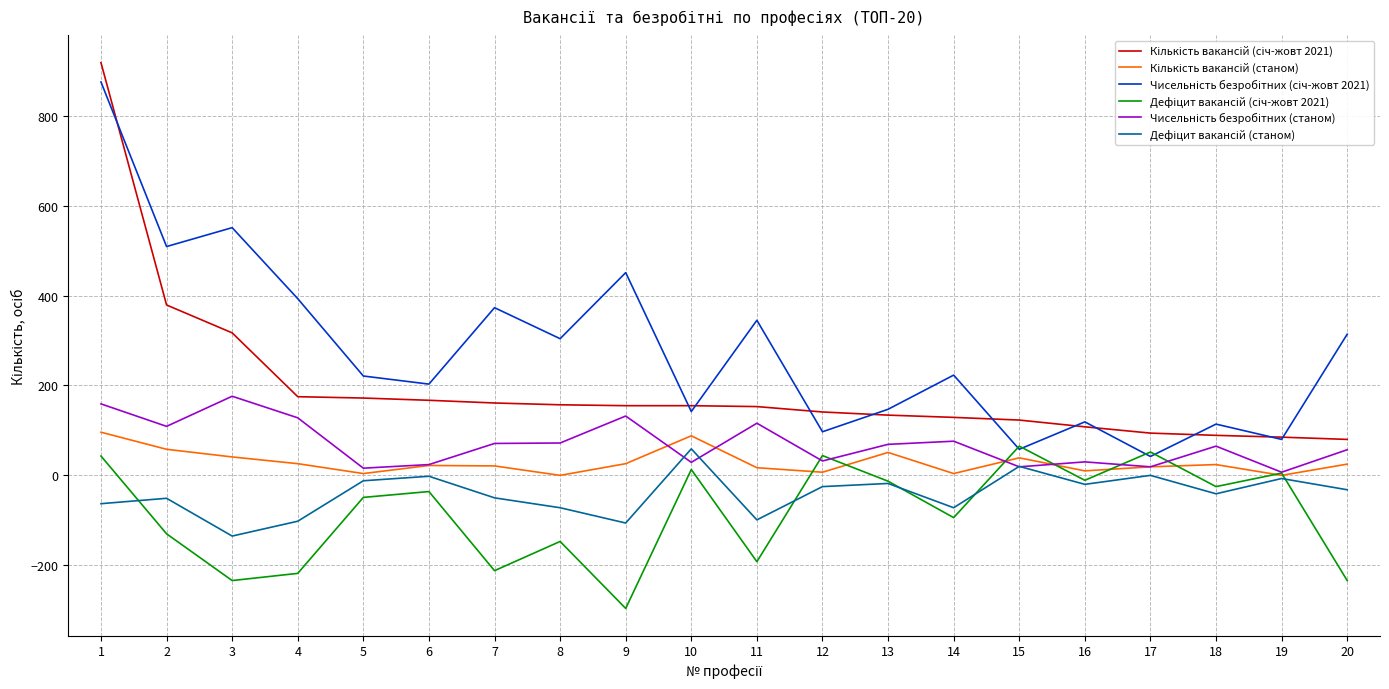

What is the minimum value shown in the chart?

-296